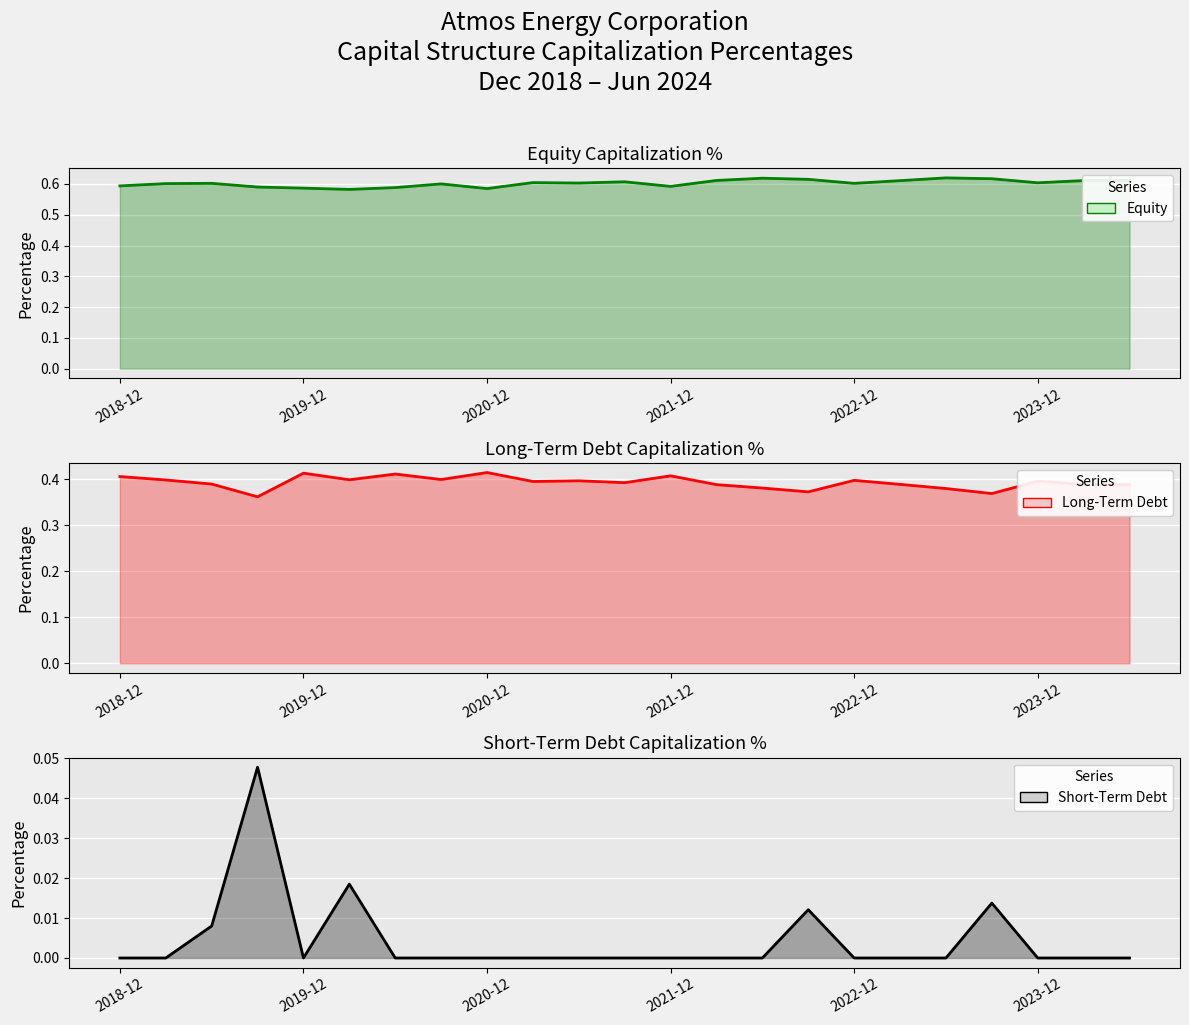

What are all the series names shown in the legend?

Equity, Long-Term Debt, Short-Term Debt